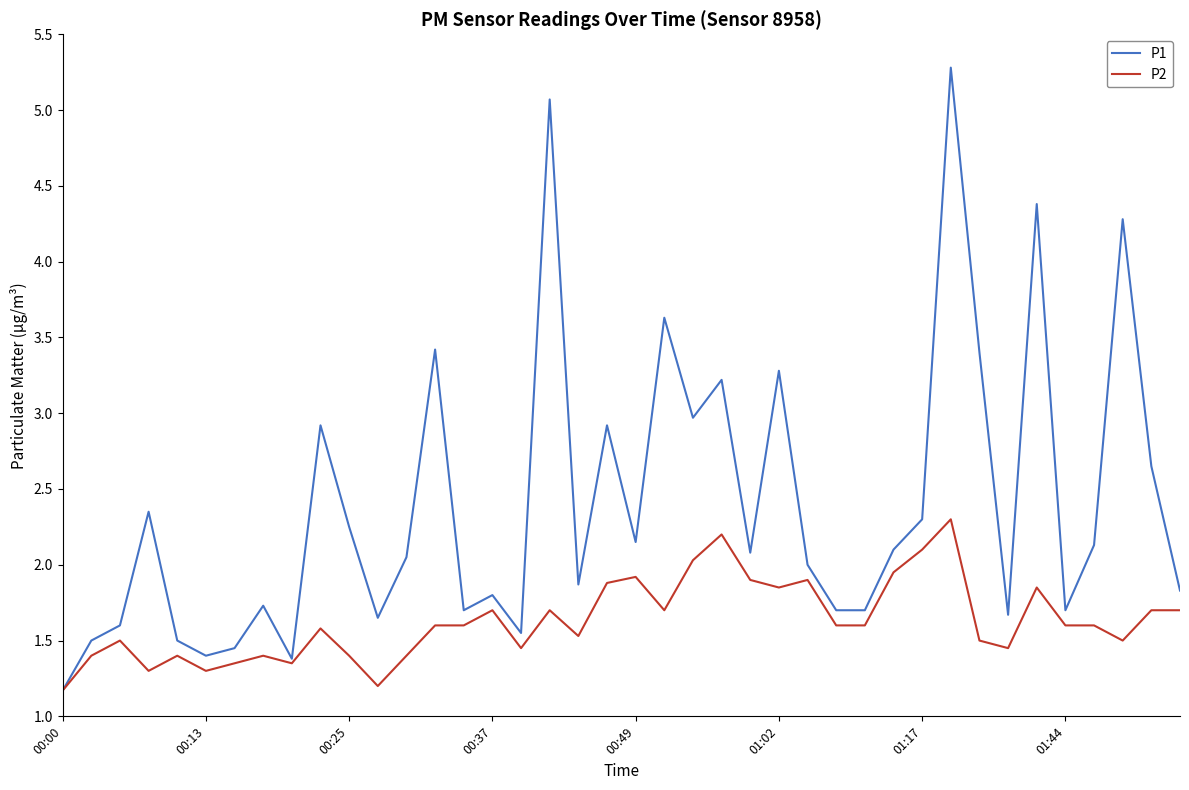

List the series in order of their peak value, highest first.

P1, P2